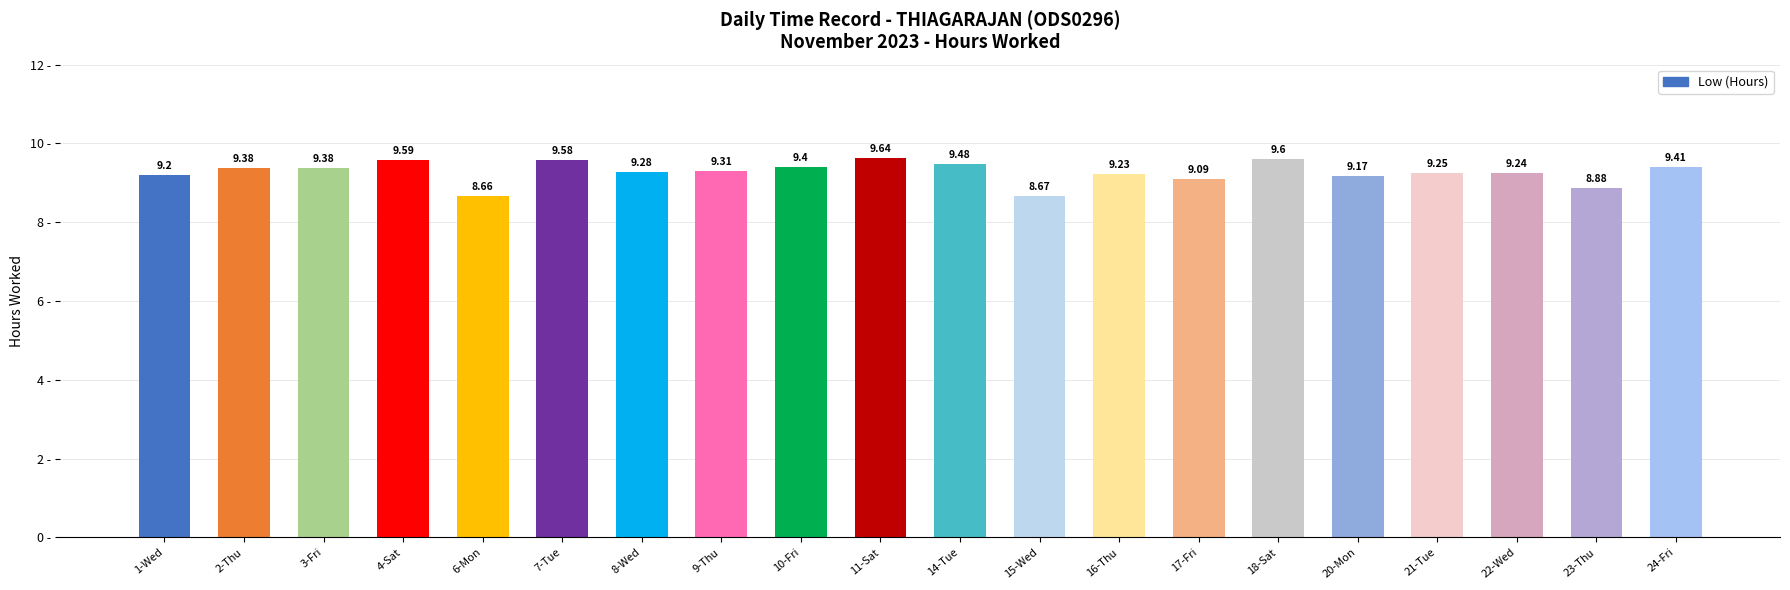

What is the approximate value at 8-Wed?

9.3